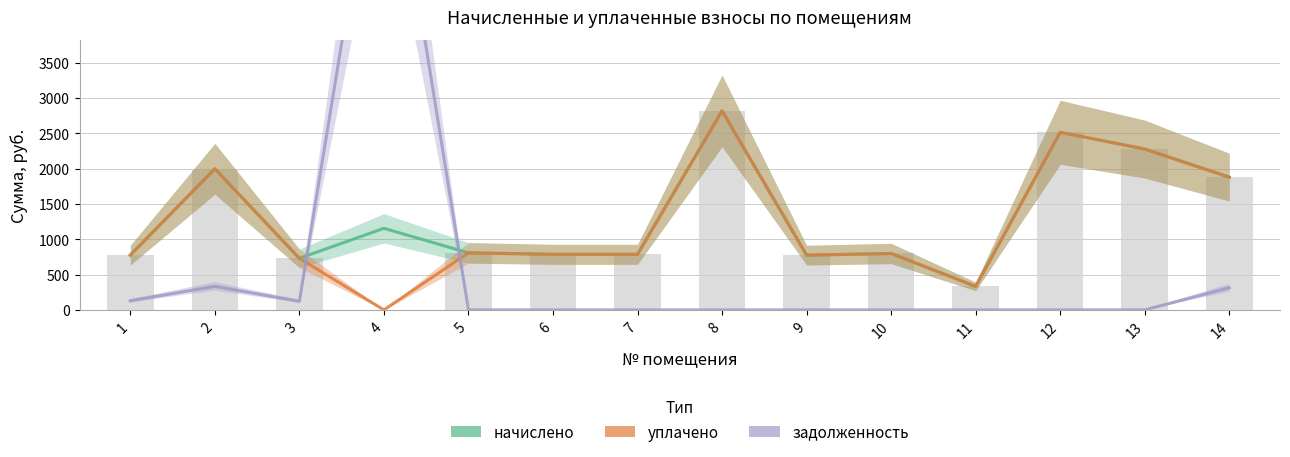

Where does the уплачено series first go above 798?

2